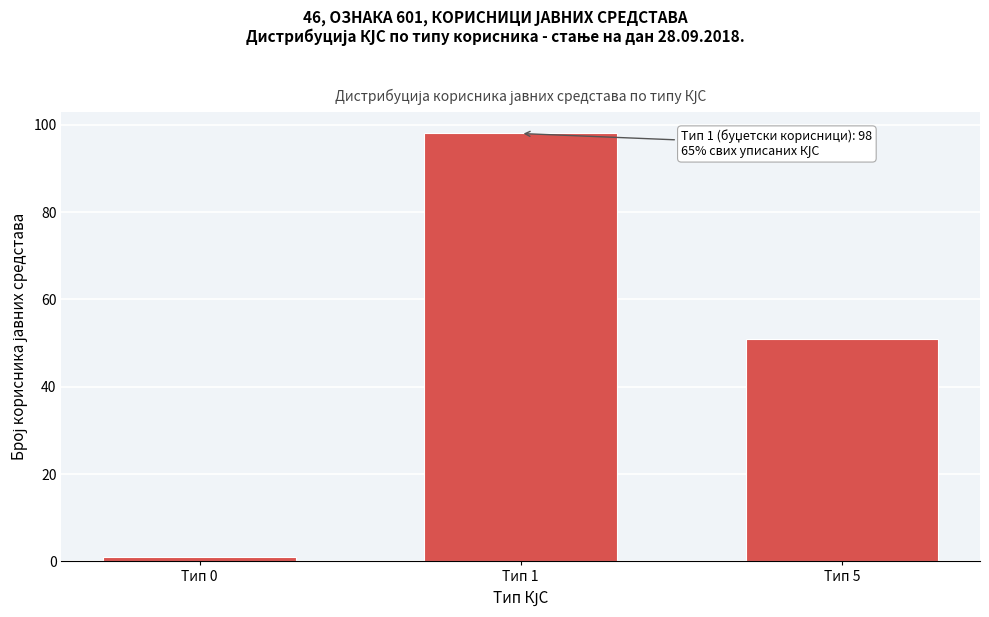

Reading right to left, what are all the values shown in this chart?

51	98	1